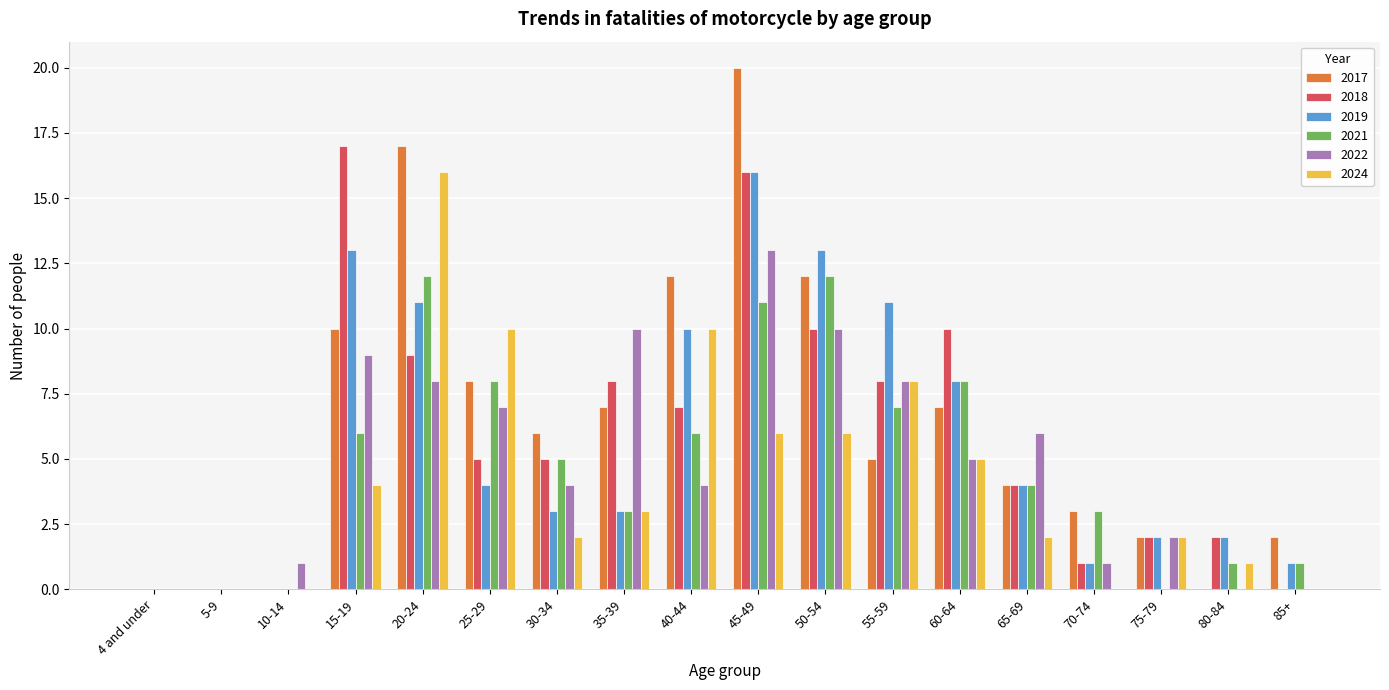

Reading left to right, list all the values displayed in this chart.

2017: 4 and under=0	5-9=0	10-14=0	15-19=10	20-24=17	25-29=8	30-34=6	35-39=7	40-44=12	45-49=20	50-54=12	55-59=5	60-64=7	65-69=4	70-74=3	75-79=2	80-84=0	85+=2
2018: 4 and under=0	5-9=0	10-14=0	15-19=17	20-24=9	25-29=5	30-34=5	35-39=8	40-44=7	45-49=16	50-54=10	55-59=8	60-64=10	65-69=4	70-74=1	75-79=2	80-84=2	85+=0
2019: 4 and under=0	5-9=0	10-14=0	15-19=13	20-24=11	25-29=4	30-34=3	35-39=3	40-44=10	45-49=16	50-54=13	55-59=11	60-64=8	65-69=4	70-74=1	75-79=2	80-84=2	85+=1
2021: 4 and under=0	5-9=0	10-14=0	15-19=6	20-24=12	25-29=8	30-34=5	35-39=3	40-44=6	45-49=11	50-54=12	55-59=7	60-64=8	65-69=4	70-74=3	75-79=0	80-84=1	85+=1
2022: 4 and under=0	5-9=0	10-14=1	15-19=9	20-24=8	25-29=7	30-34=4	35-39=10	40-44=4	45-49=13	50-54=10	55-59=8	60-64=5	65-69=6	70-74=1	75-79=2	80-84=0	85+=0
2024: 4 and under=0	5-9=0	10-14=0	15-19=4	20-24=16	25-29=10	30-34=2	35-39=3	40-44=10	45-49=6	50-54=6	55-59=8	60-64=5	65-69=2	70-74=0	75-79=2	80-84=1	85+=0